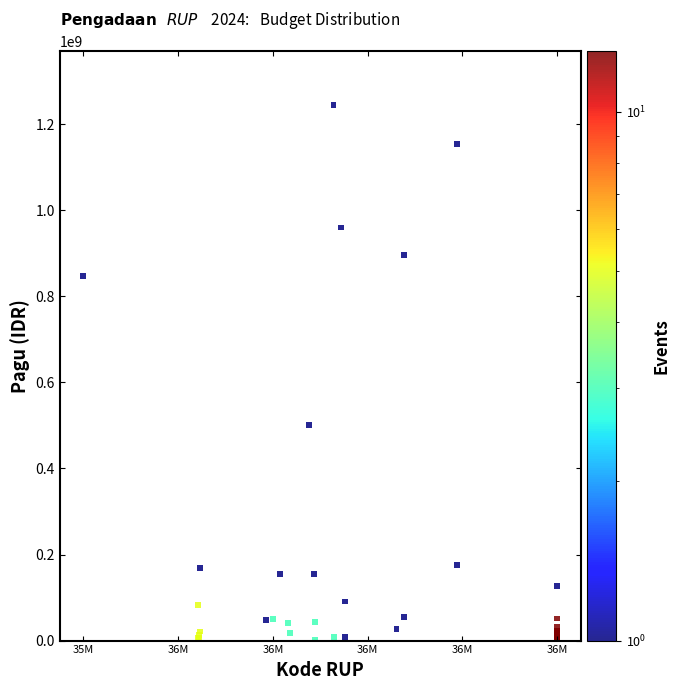

What Y value in the scatter plot is closest to 622840000?

499932000